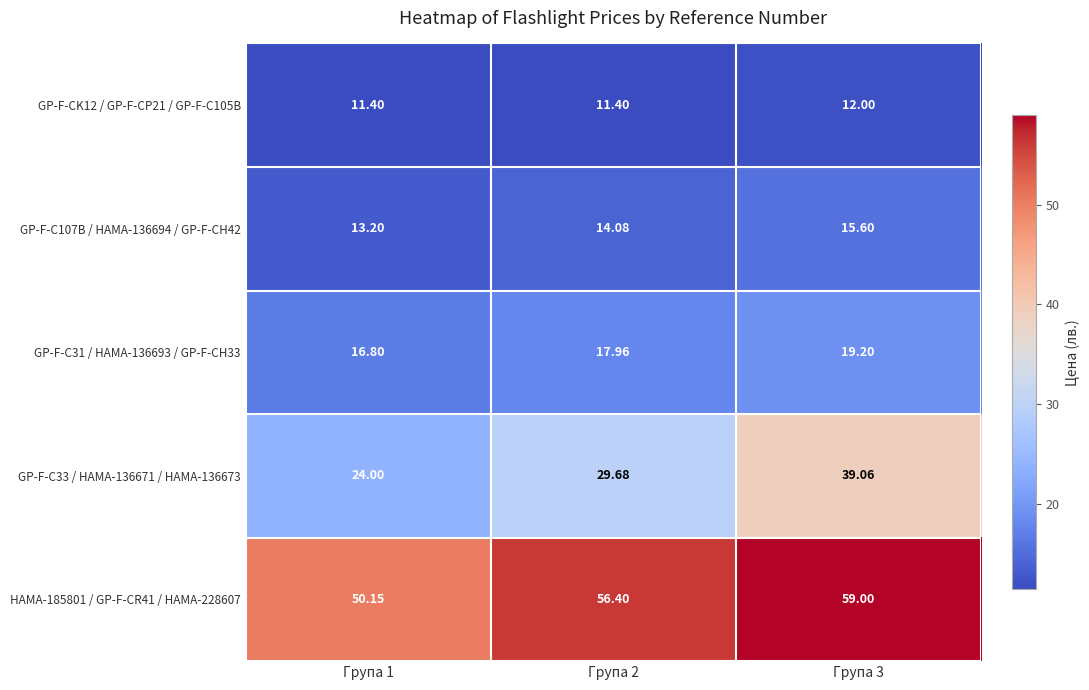

Which series has the widest spread of values?

GP-F-C33 / HAMA-136671 / HAMA-136673